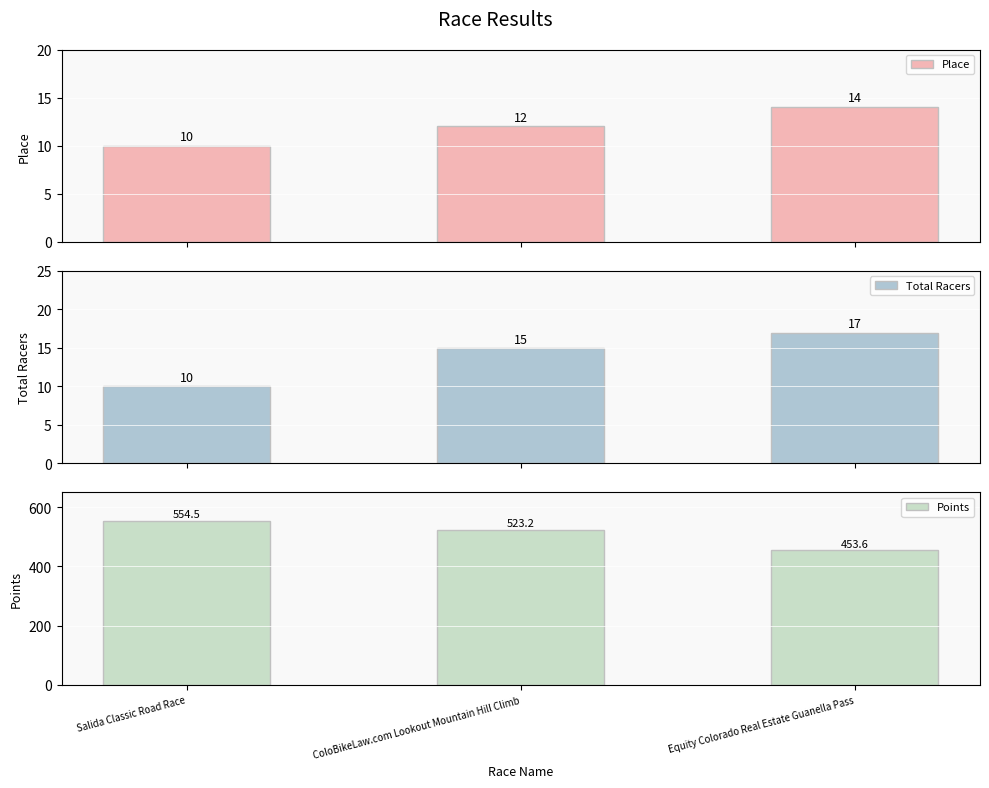

Is it true that Total Racers equals 5.4 at Salida Classic Road Race?

False